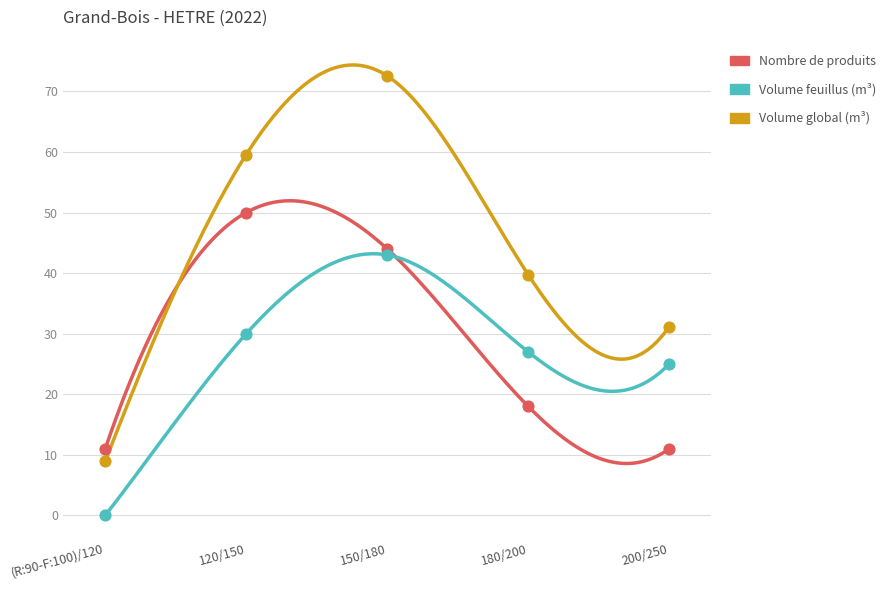

Which series contains the highest Y value?

produit_vtgr